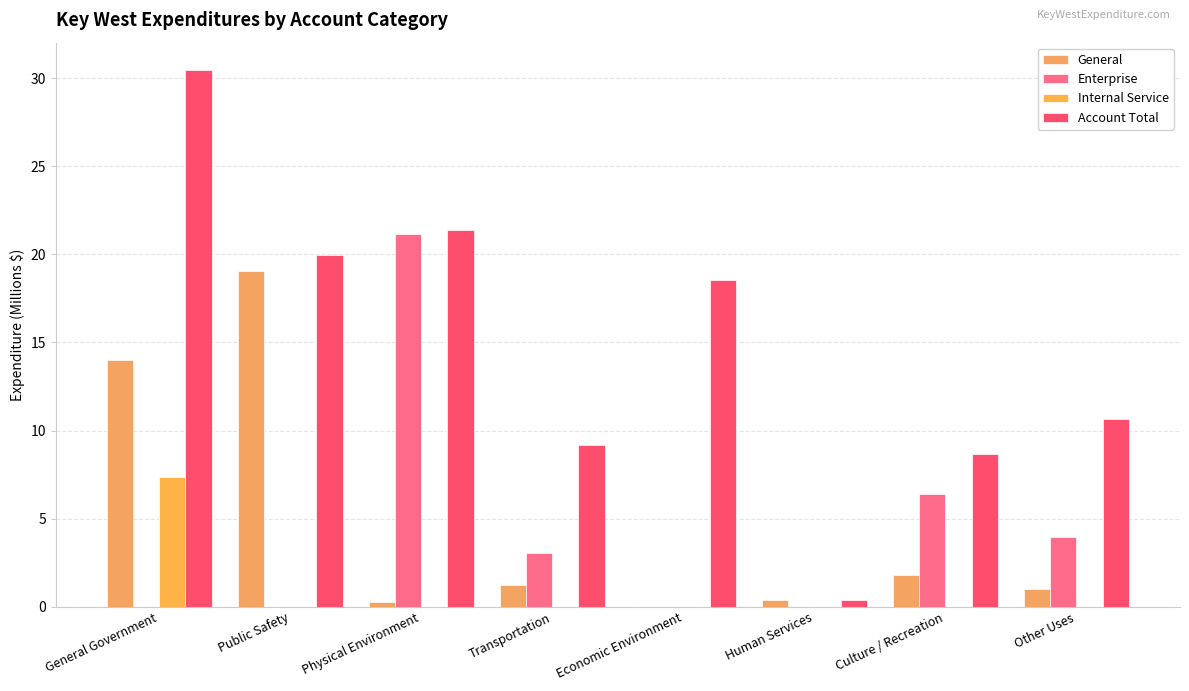

How many groups of bars are there?

8